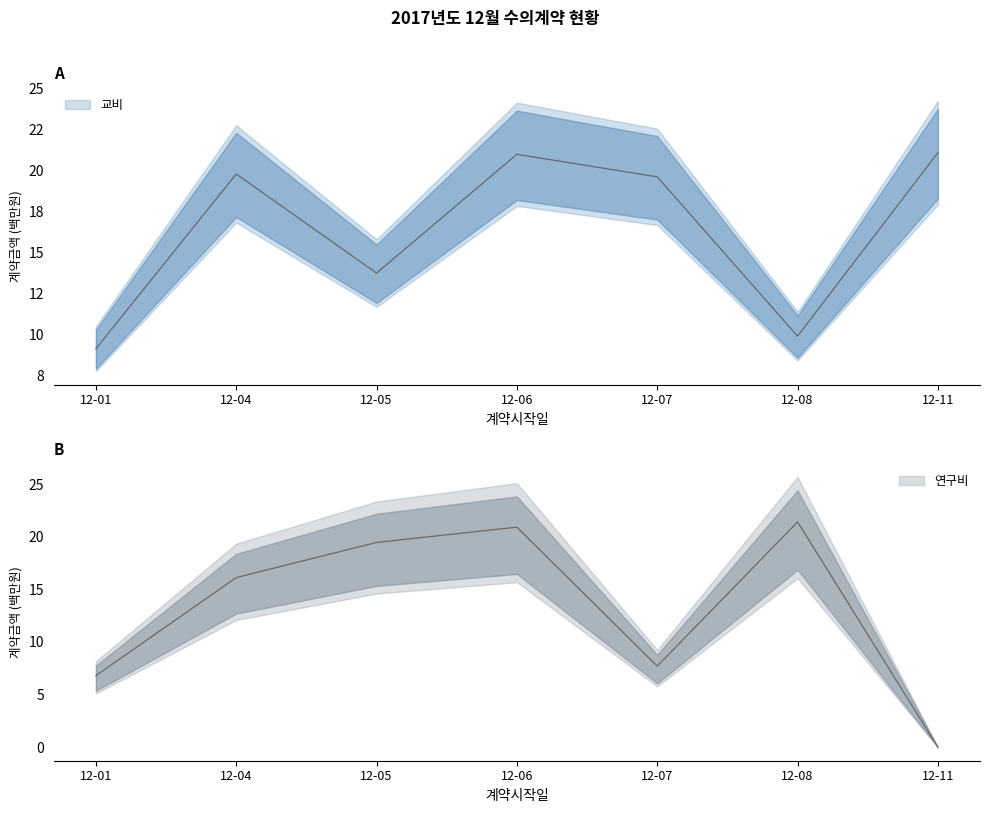

List the series in order of their overall mean, lowest first.

연구비, 교비